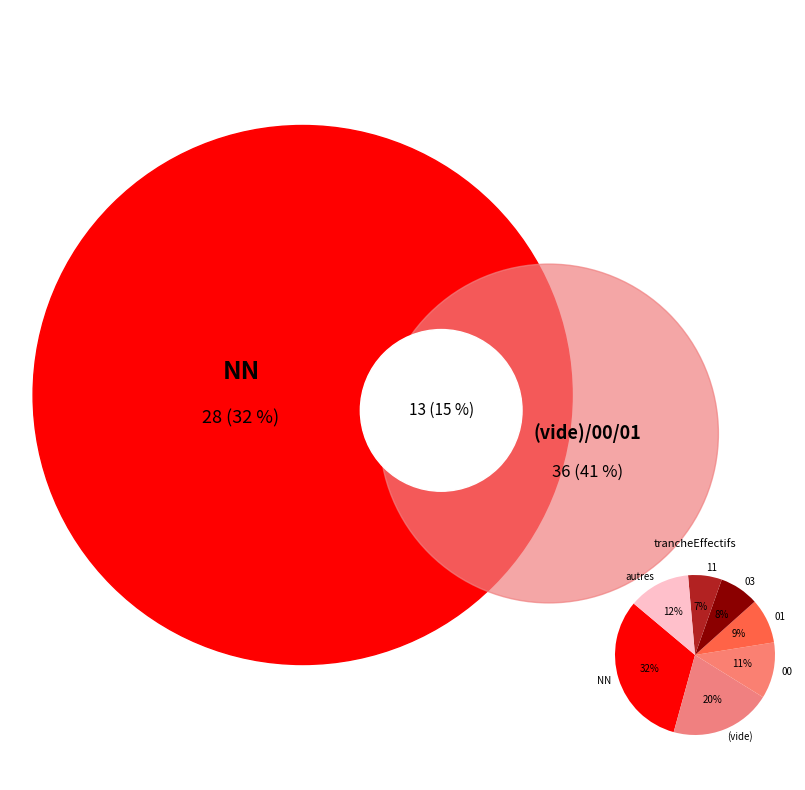

Which category has the biggest portion of the pie?

NN